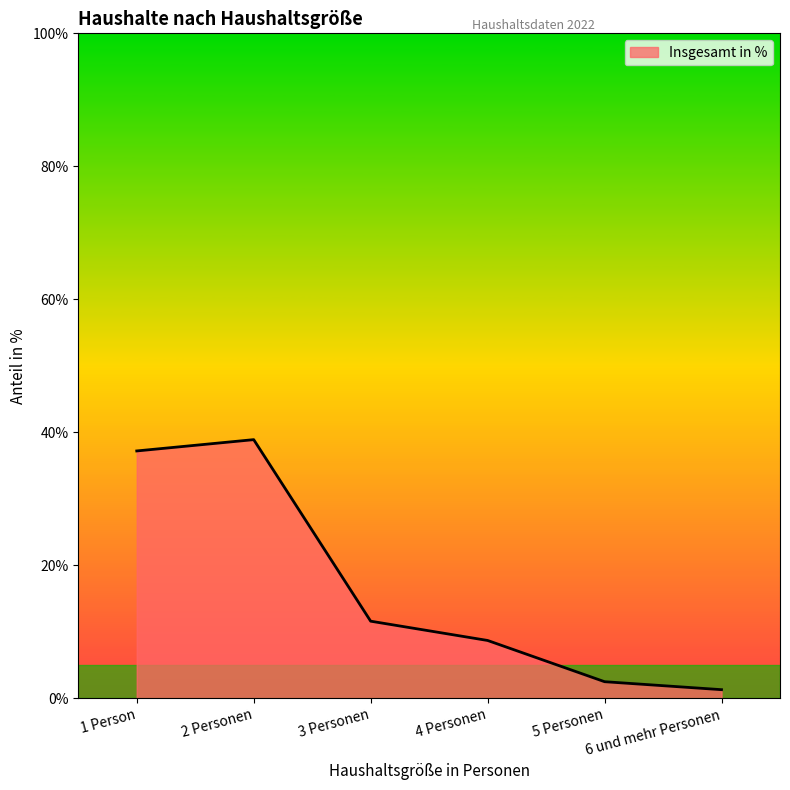

How many lines are shown in the chart?

1